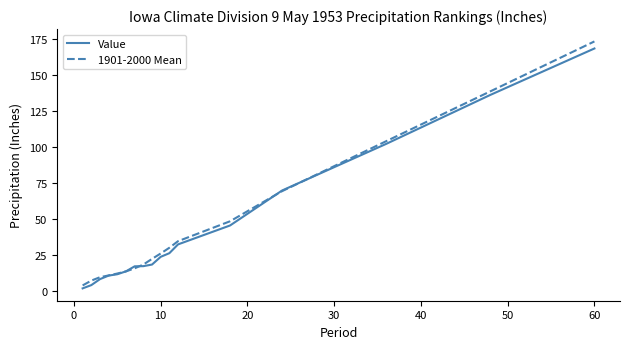

Which series has the widest spread of values?

1901-2000 Mean